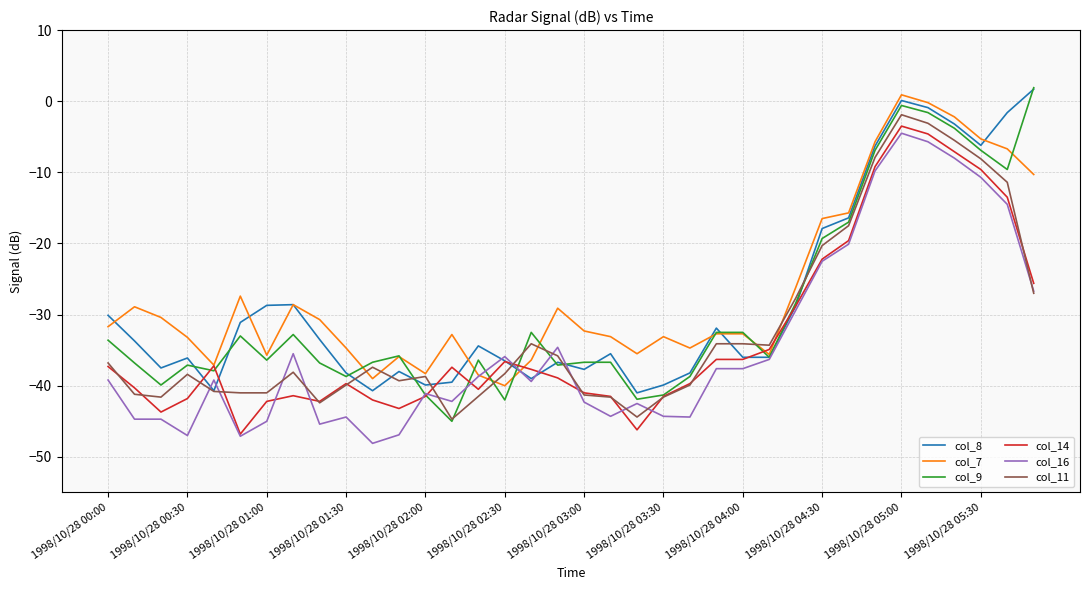

What is the lowest value of the col_9 series?

-45.0